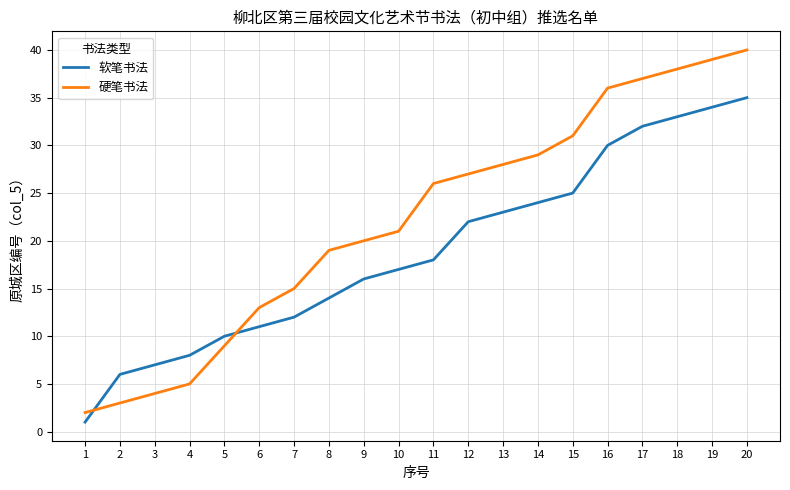

At which category is the sum across all series the highest?

20